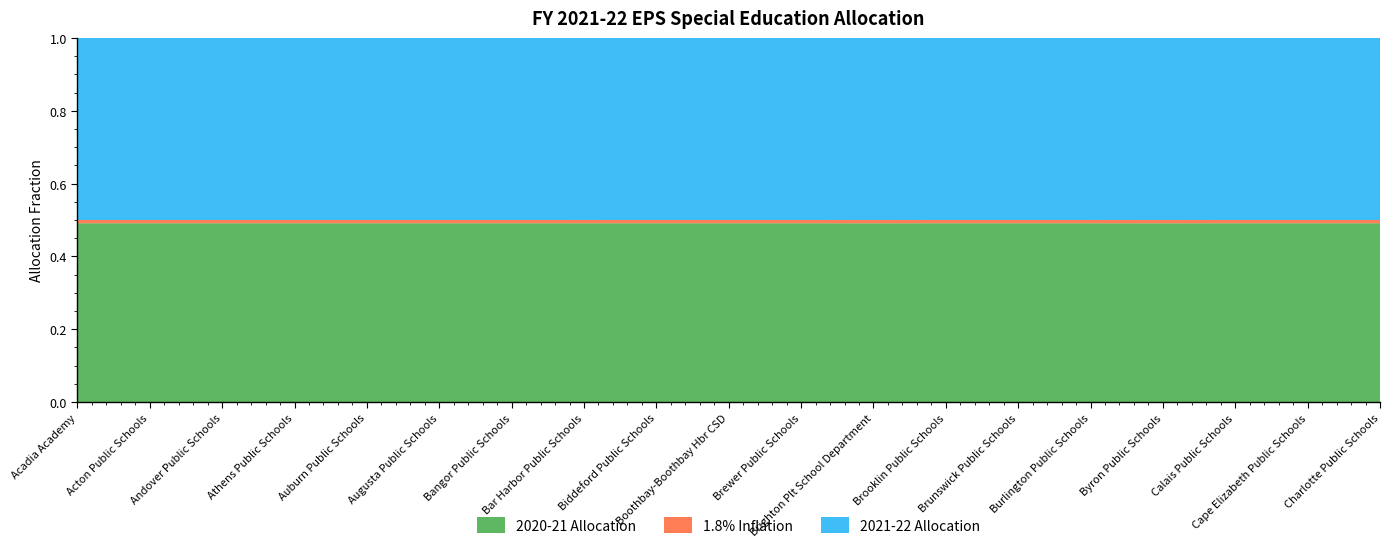

Reading right to left, list all the values displayed in this chart.

2020-21 Allocation: 6636.0	192736.0	67669.0	2345.0	7130.0	402772.0	5709.0	654.0	191525.0	53982.0	321345.0	5187.0	883736.0	345294.0	591554.0	13869.0	10658.0	22213.0	65689.1
1.8% Inflation: 120.0	3470.0	1219.0	43.0	129.0	7250.0	103.0	12.0	3448.0	972.0	5785.0	94.0	15908.0	6216.0	10648.0	250.0	192.0	400.0	1183.0
2021-22 Allocation: 6756.0	196206.0	68888.0	2388.0	7259.0	410022.0	5812.0	666.0	194973.0	54954.0	327130.0	5281.0	899644.0	351510.0	602202.0	14119.0	10850.0	22613.0	66872.1